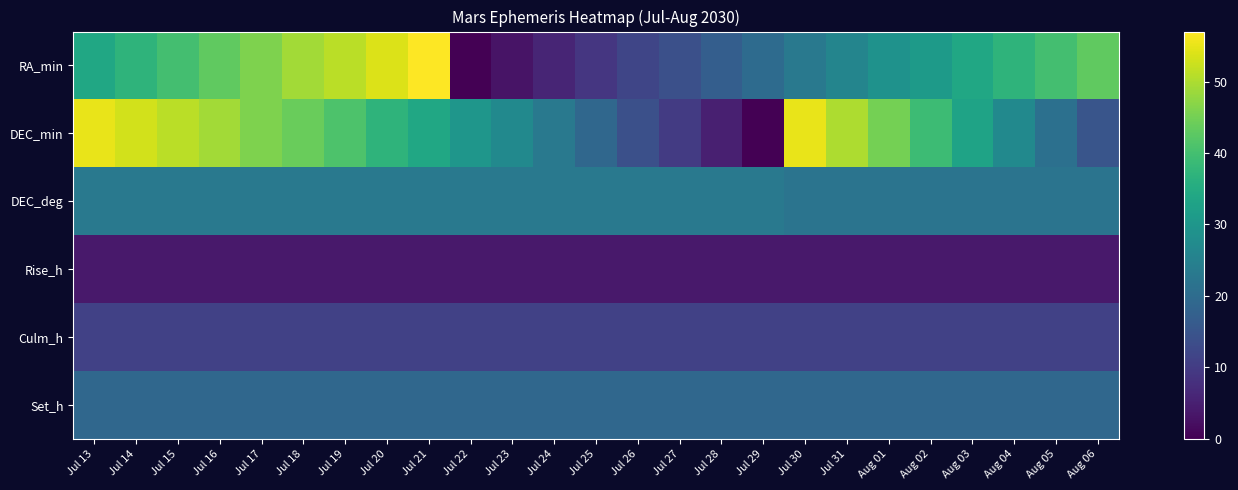

What is the total value across all series at Jul 29?

77